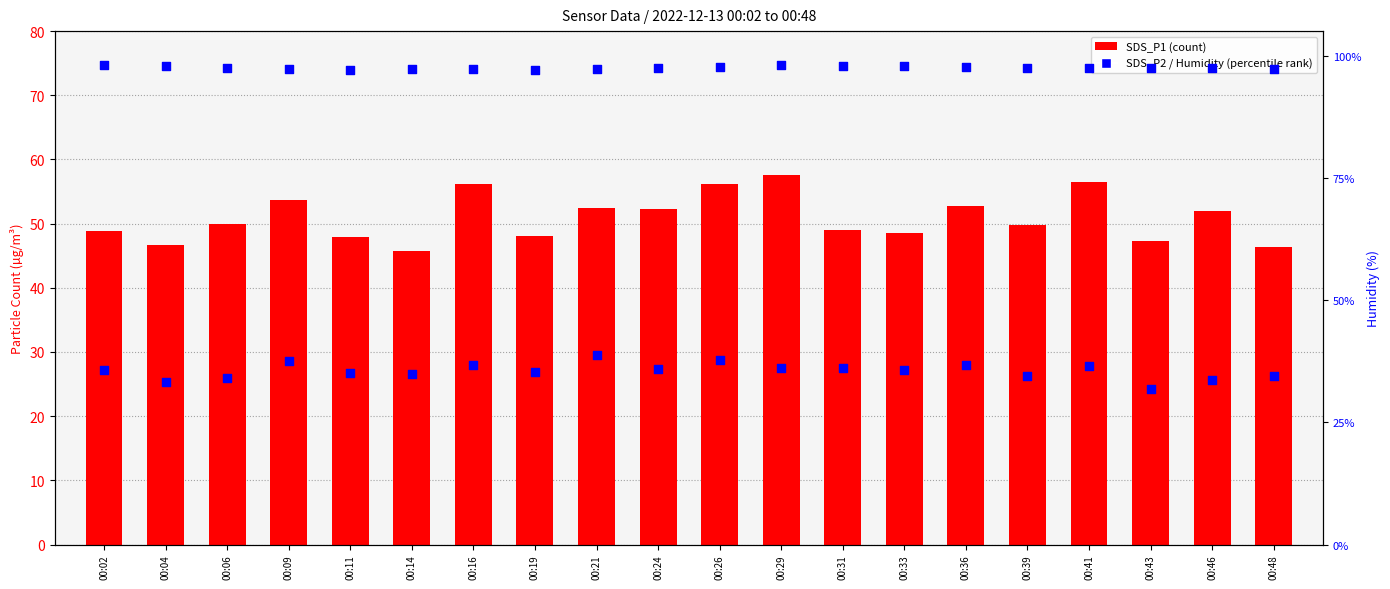

At which category is the sum across all series the highest?

00:29